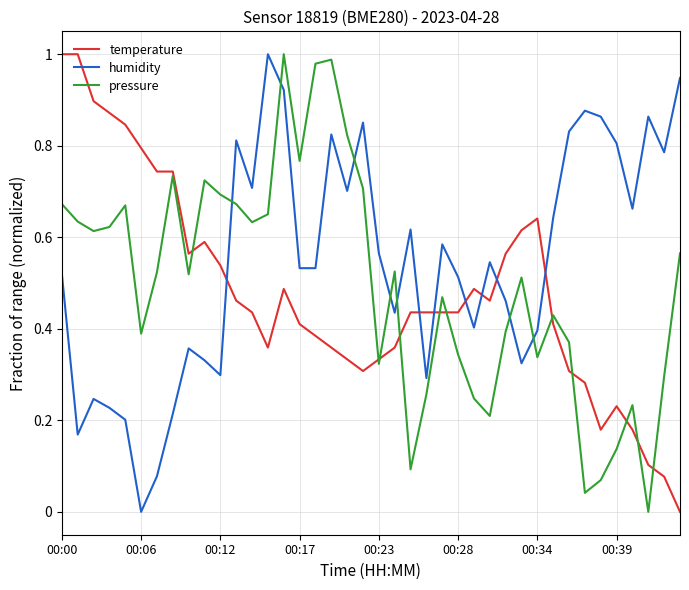

How many times do humidity and pressure cross each other?

7